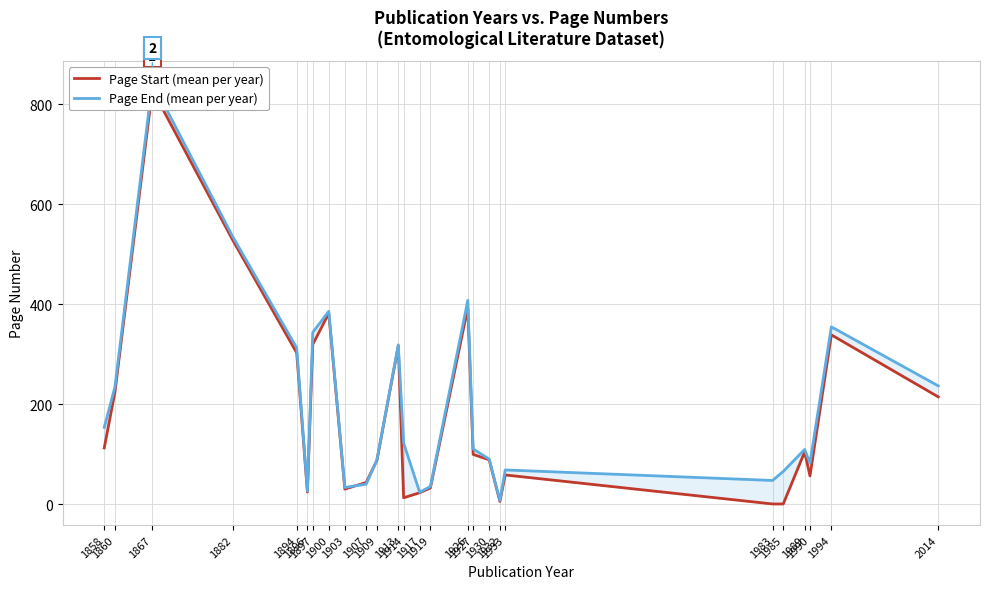

What is the difference between the maximum and minimum values in the Page End (mean per year) series?

836.0